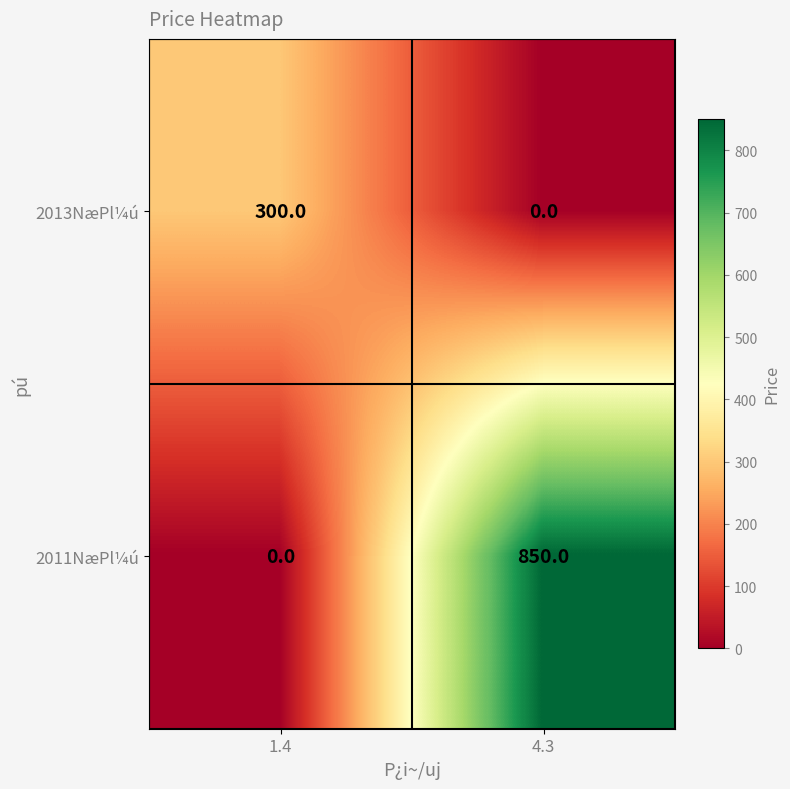

What is the highest value of the 2013NæPl¼ú series?

300